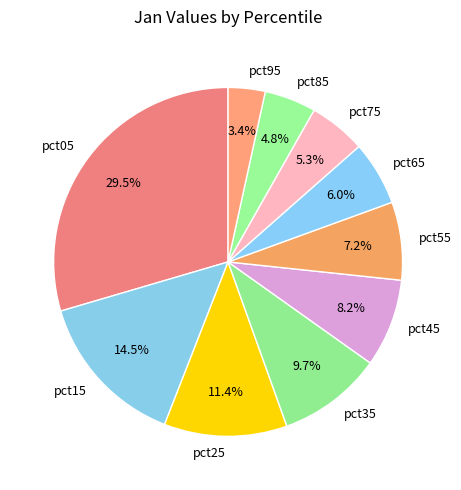

Combined, do pct65 and pct15 account for over 50%?

No